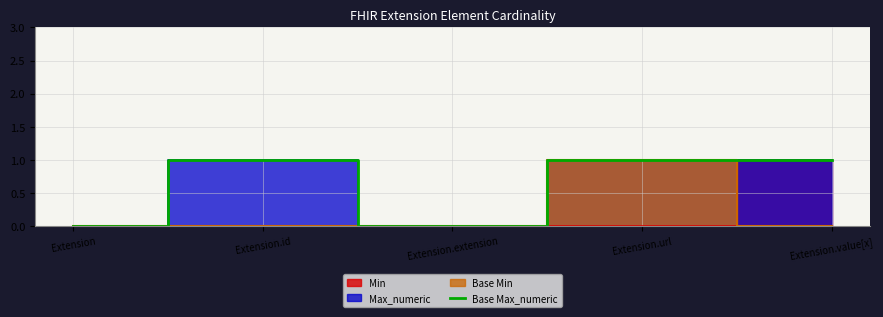

What position from the left is Extension?

1